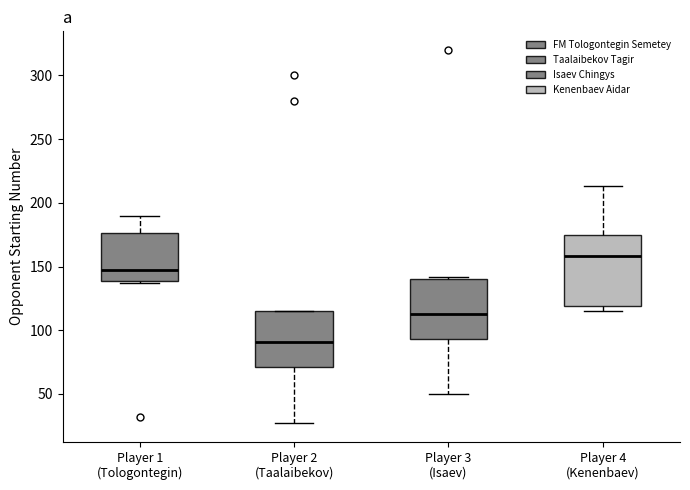

Reading left to right, read every box against the y-axis: the position of its median line, the range the box covers, and the ends of its whiskers. The values are not printed on the chart, so give them approximately, as read against the axis.

Player 1 (Tologontegin): median 145, box 140 to 175, whiskers 135 to 190
Player 2 (Taalaibekov): median 90, box 70 to 115, whiskers 25 to 115
Player 3 (Isaev): median 115, box 95 to 140, whiskers 50 to 140 (just above the box's upper edge)
Player 4 (Kenenbaev): median 160, box 120 to 175, whiskers 115 to 215